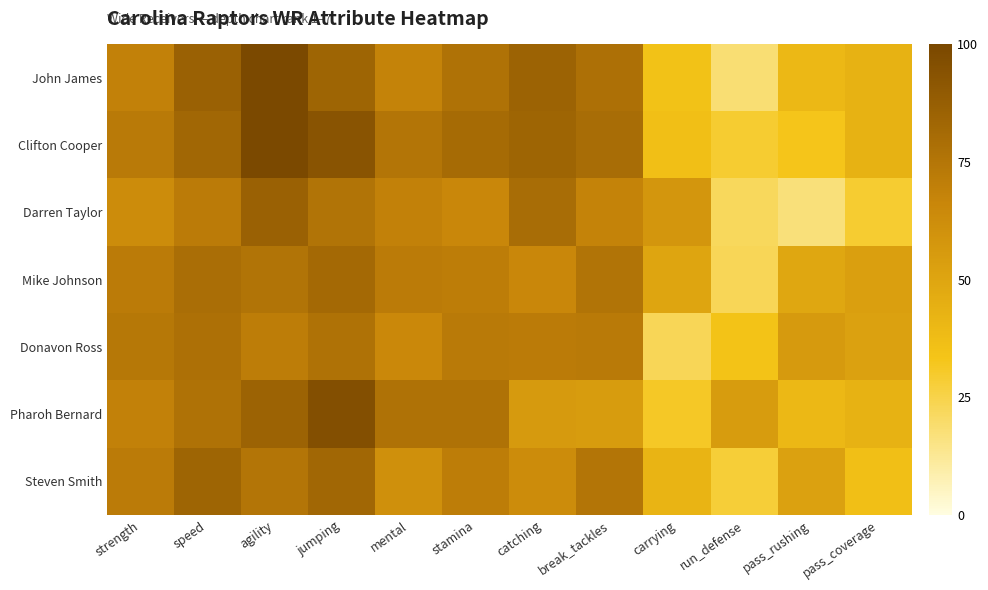

Reading left to right, what are all the values shown in this chart?

John James: strength=69	speed=86	agility=99	jumping=84	mental=68	stamina=77	catching=85	break_tackles=78	carrying=35	run_defense=18	pass_rushing=40	pass_coverage=43
Clifton Cooper: strength=73	speed=83	agility=99	jumping=93	mental=75	stamina=81	catching=84	break_tackles=80	carrying=36	run_defense=29	pass_rushing=33	pass_coverage=43
Darren Taylor: strength=63	speed=72	agility=86	jumping=76	mental=69	stamina=66	catching=80	break_tackles=68	carrying=58	run_defense=22	pass_rushing=17	pass_coverage=29
Mike Johnson: strength=72	speed=79	agility=76	jumping=82	mental=72	stamina=71	catching=66	break_tackles=76	carrying=50	run_defense=23	pass_rushing=49	pass_coverage=53
Donavon Ross: strength=74	speed=78	agility=71	jumping=77	mental=65	stamina=73	catching=72	break_tackles=73	carrying=23	run_defense=34	pass_rushing=56	pass_coverage=52
Pharoh Bernard: strength=69	speed=77	agility=85	jumping=96	mental=77	stamina=77	catching=56	break_tackles=55	carrying=31	run_defense=55	pass_rushing=40	pass_coverage=43
Steven Smith: strength=72	speed=84	agility=75	jumping=83	mental=61	stamina=71	catching=63	break_tackles=75	carrying=42	run_defense=28	pass_rushing=52	pass_coverage=36